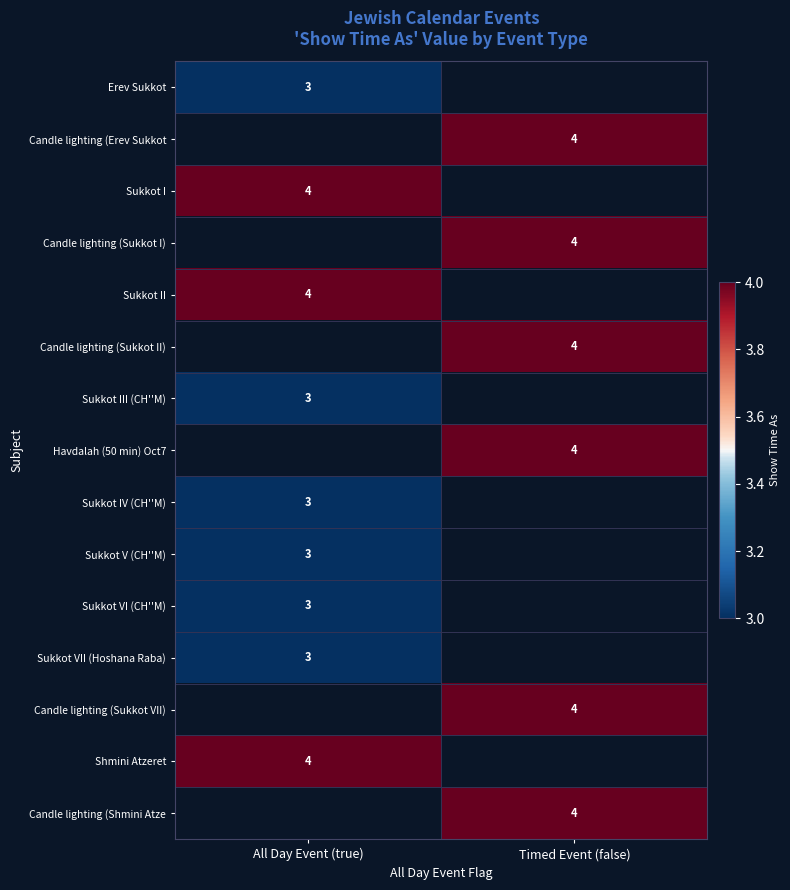

Between Timed Event (false) and All Day Event (true), which is larger?

All Day Event (true)